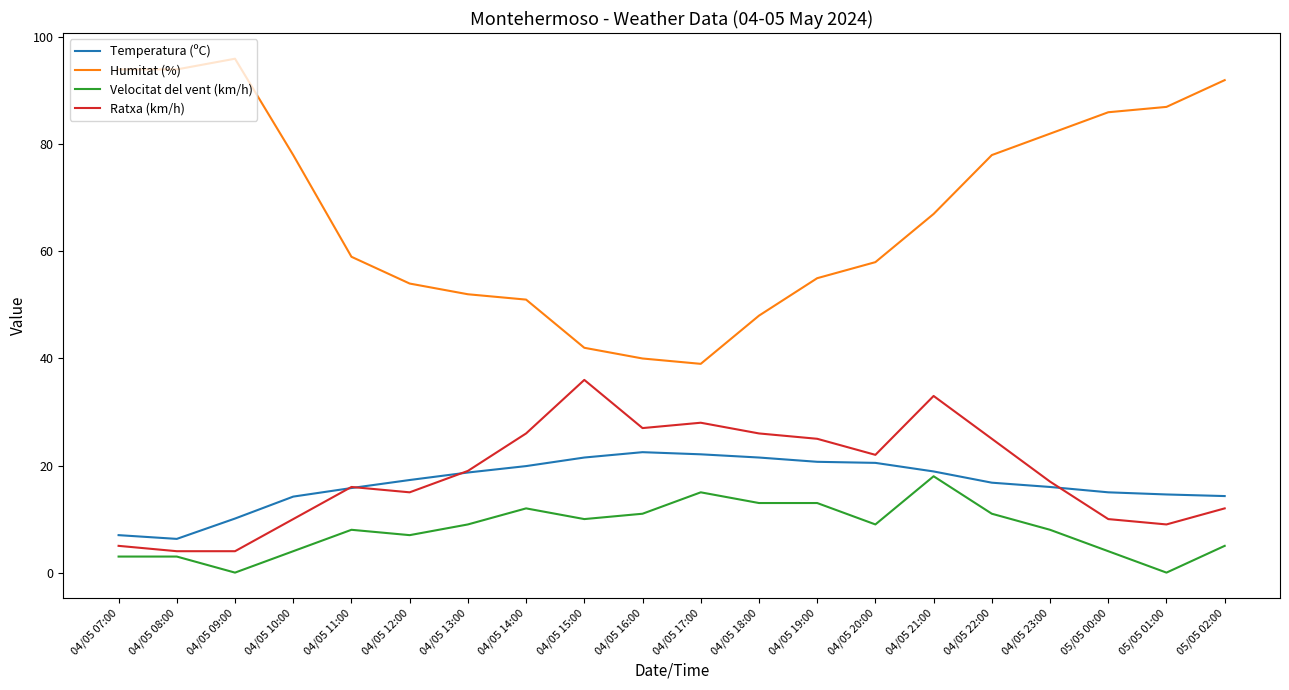

Where is Ratxa (km/h) nearest to the value 20?

04/05 13:00